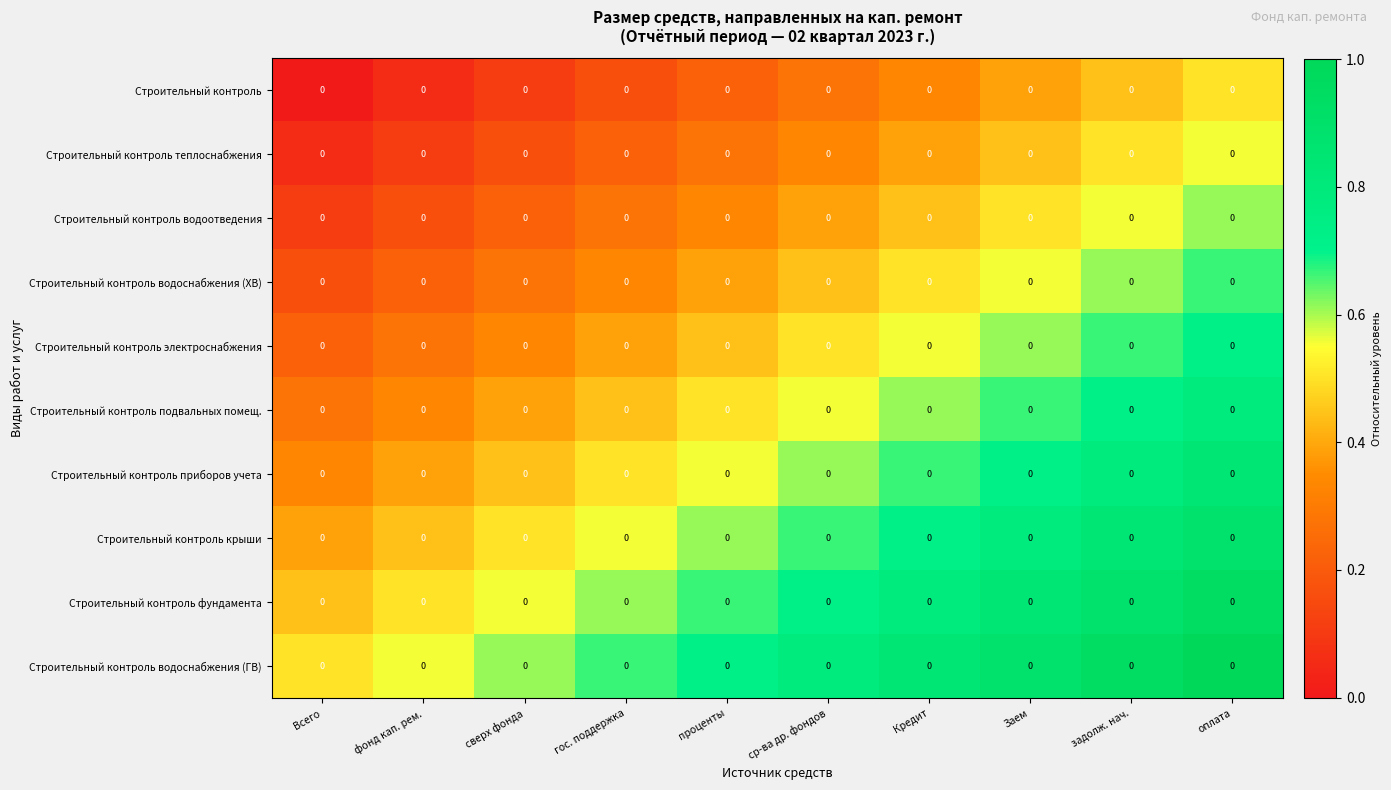

Reading left to right, what are all the values shown in this chart?

Строительный контроль: Всего=0.0	фонд кап. рем.=0.0	сверх фонда=0.0	гос. поддержка=0.0	проценты=0.0	ср-ва др. фондов=0.0	Кредит=0.0	Заем=0.0	задолж. нач.=0.0	оплата=0.0
Строительный контроль теплоснабжения: Всего=0.0	фонд кап. рем.=0.0	сверх фонда=0.0	гос. поддержка=0.0	проценты=0.0	ср-ва др. фондов=0.0	Кредит=0.0	Заем=0.0	задолж. нач.=0.0	оплата=0.0
Строительный контроль водоотведения: Всего=0.0	фонд кап. рем.=0.0	сверх фонда=0.0	гос. поддержка=0.0	проценты=0.0	ср-ва др. фондов=0.0	Кредит=0.0	Заем=0.0	задолж. нач.=0.0	оплата=0.0
Строительный контроль водоснабжения (ХВ): Всего=0.0	фонд кап. рем.=0.0	сверх фонда=0.0	гос. поддержка=0.0	проценты=0.0	ср-ва др. фондов=0.0	Кредит=0.0	Заем=0.0	задолж. нач.=0.0	оплата=0.0
Строительный контроль электроснабжения: Всего=0.0	фонд кап. рем.=0.0	сверх фонда=0.0	гос. поддержка=0.0	проценты=0.0	ср-ва др. фондов=0.0	Кредит=0.0	Заем=0.0	задолж. нач.=0.0	оплата=0.0
Строительный контроль подвальных помещ.: Всего=0.0	фонд кап. рем.=0.0	сверх фонда=0.0	гос. поддержка=0.0	проценты=0.0	ср-ва др. фондов=0.0	Кредит=0.0	Заем=0.0	задолж. нач.=0.0	оплата=0.0
Строительный контроль приборов учета: Всего=0.0	фонд кап. рем.=0.0	сверх фонда=0.0	гос. поддержка=0.0	проценты=0.0	ср-ва др. фондов=0.0	Кредит=0.0	Заем=0.0	задолж. нач.=0.0	оплата=0.0
Строительный контроль крыши: Всего=0.0	фонд кап. рем.=0.0	сверх фонда=0.0	гос. поддержка=0.0	проценты=0.0	ср-ва др. фондов=0.0	Кредит=0.0	Заем=0.0	задолж. нач.=0.0	оплата=0.0
Строительный контроль фундамента: Всего=0.0	фонд кап. рем.=0.0	сверх фонда=0.0	гос. поддержка=0.0	проценты=0.0	ср-ва др. фондов=0.0	Кредит=0.0	Заем=0.0	задолж. нач.=0.0	оплата=0.0
Строительный контроль водоснабжения (ГВ): Всего=0.0	фонд кап. рем.=0.0	сверх фонда=0.0	гос. поддержка=0.0	проценты=0.0	ср-ва др. фондов=0.0	Кредит=0.0	Заем=0.0	задолж. нач.=0.0	оплата=0.0